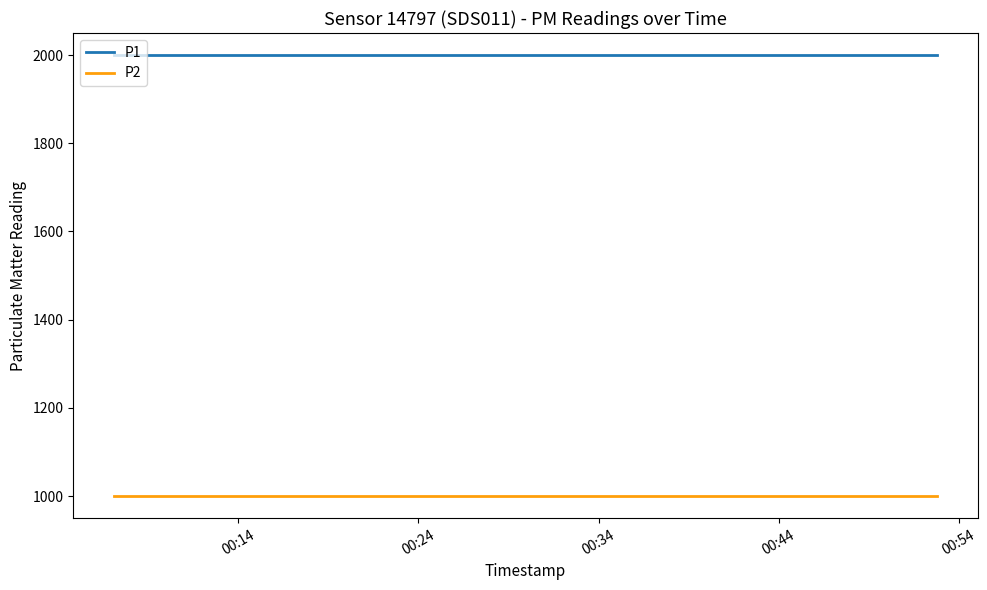

What is the maximum value for P1?

1999.9